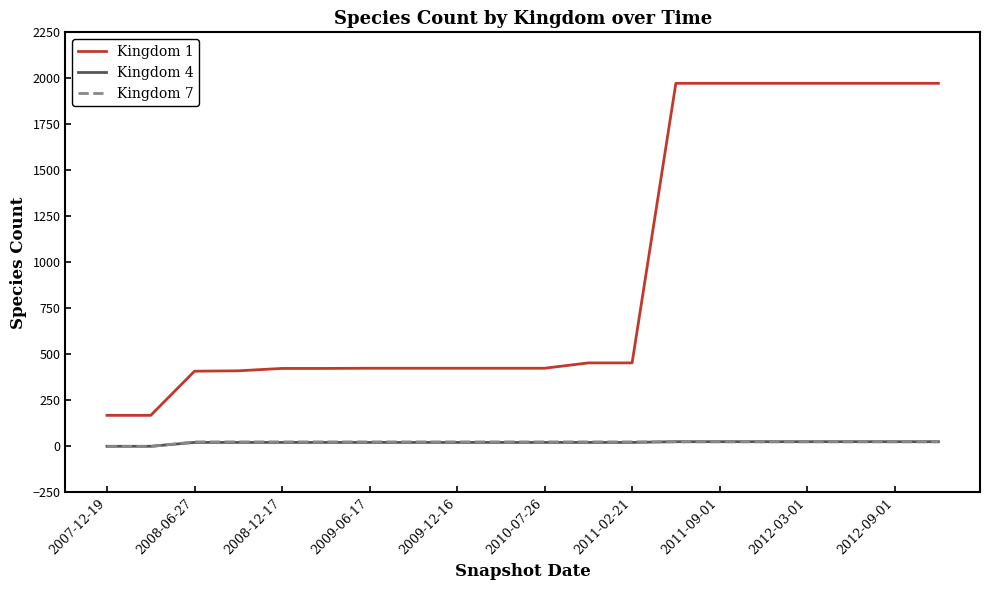

What is the greatest value displayed?

1973